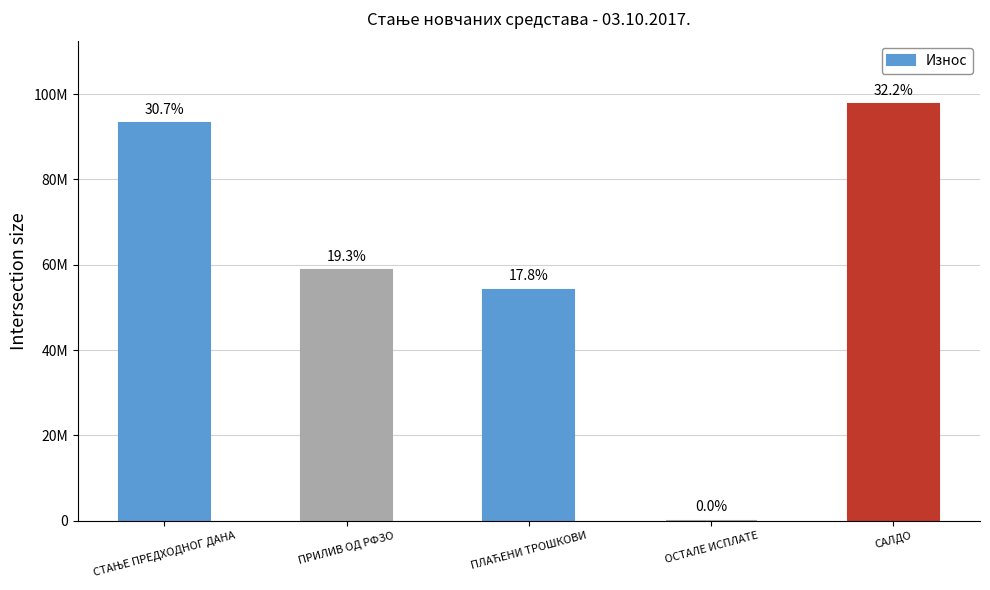

What is the difference between the values at ОСТАЛЕ ИСПЛАТЕ and ПРИЛИВ ОД РФЗО?

58632182.9